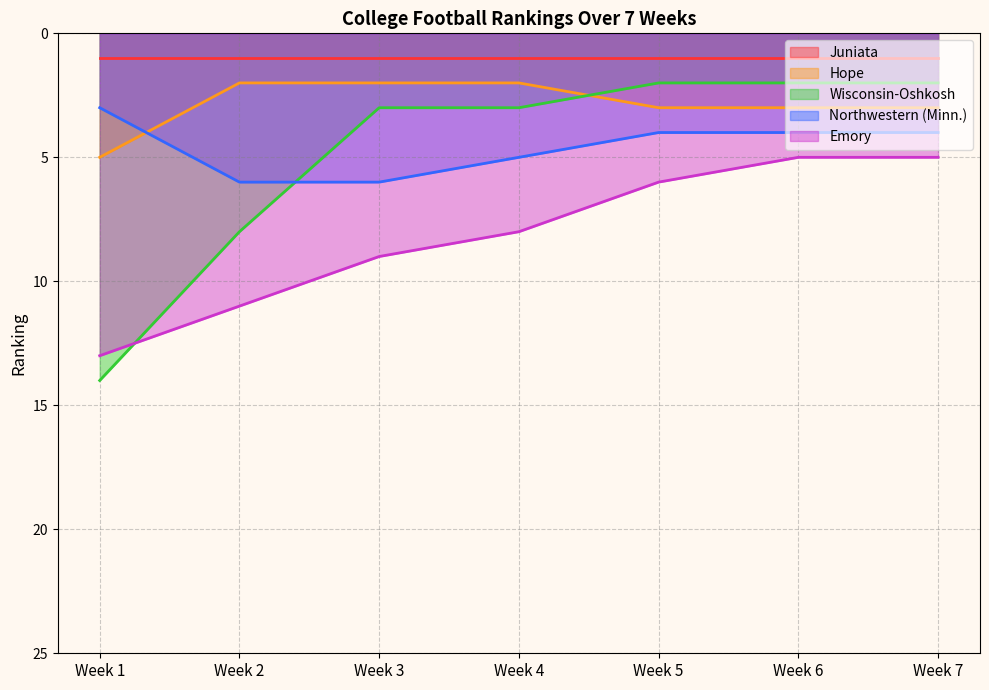

How many lines are shown in the chart?

5